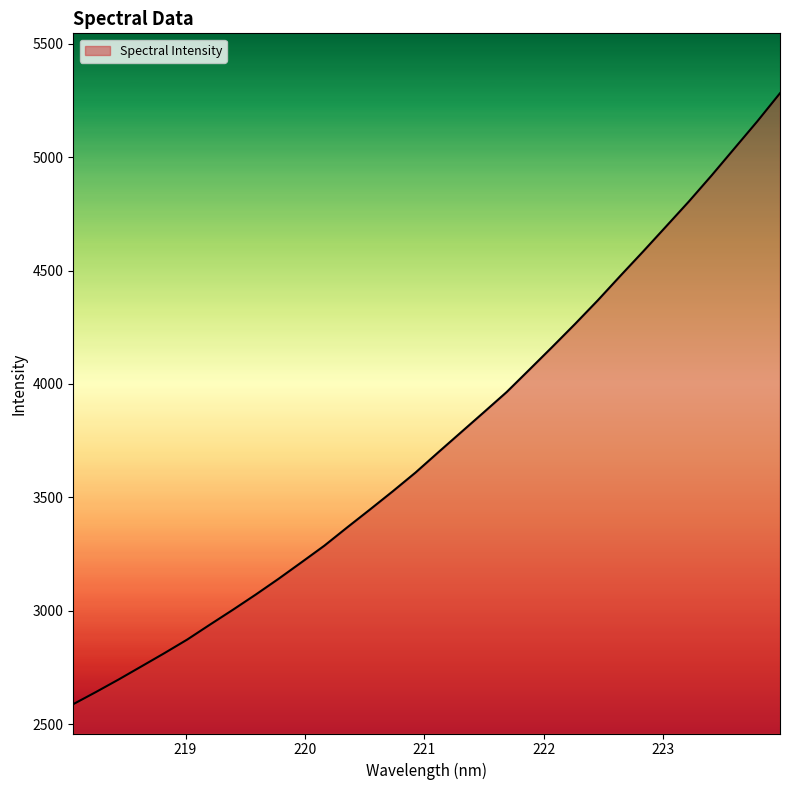

What is the maximum value shown in the chart?

5282.2